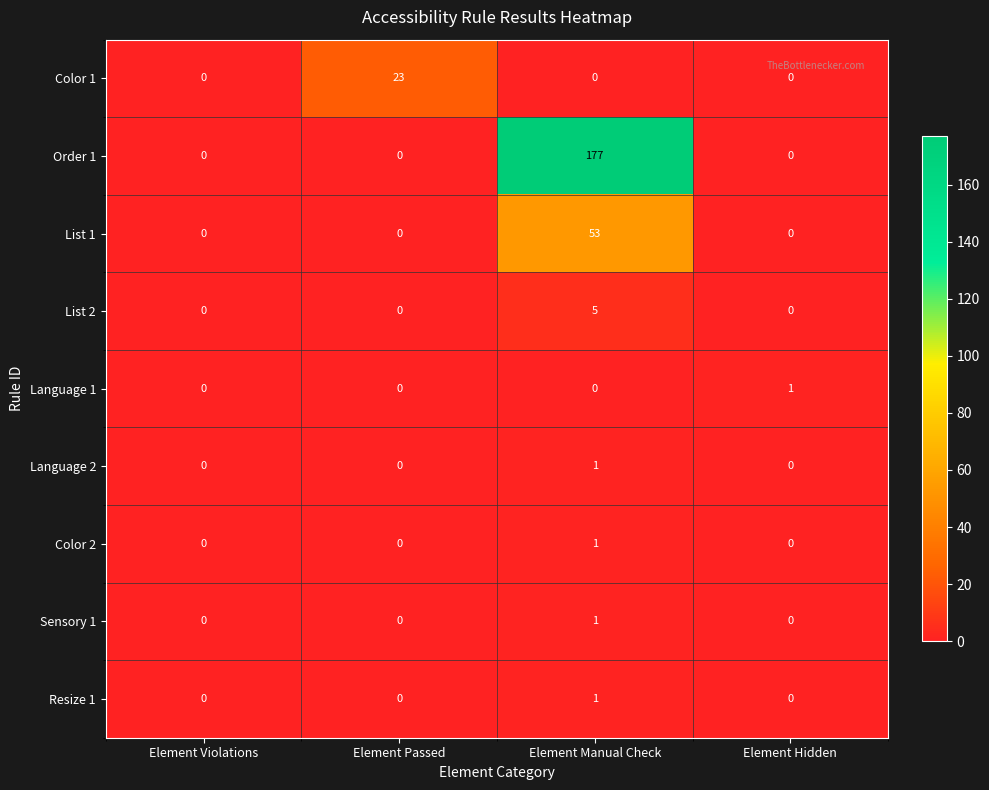

Is the value of List 1 at Element Manual Check greater than the value of Order 1 at Element Passed?

Yes